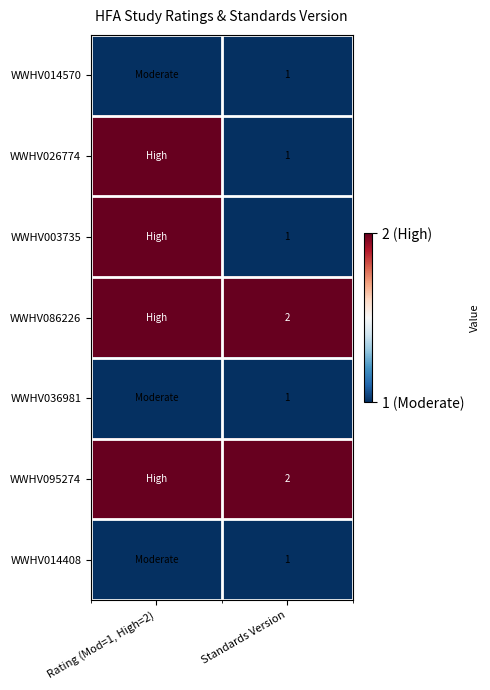

At how many categories does at least one series exceed 1?

2